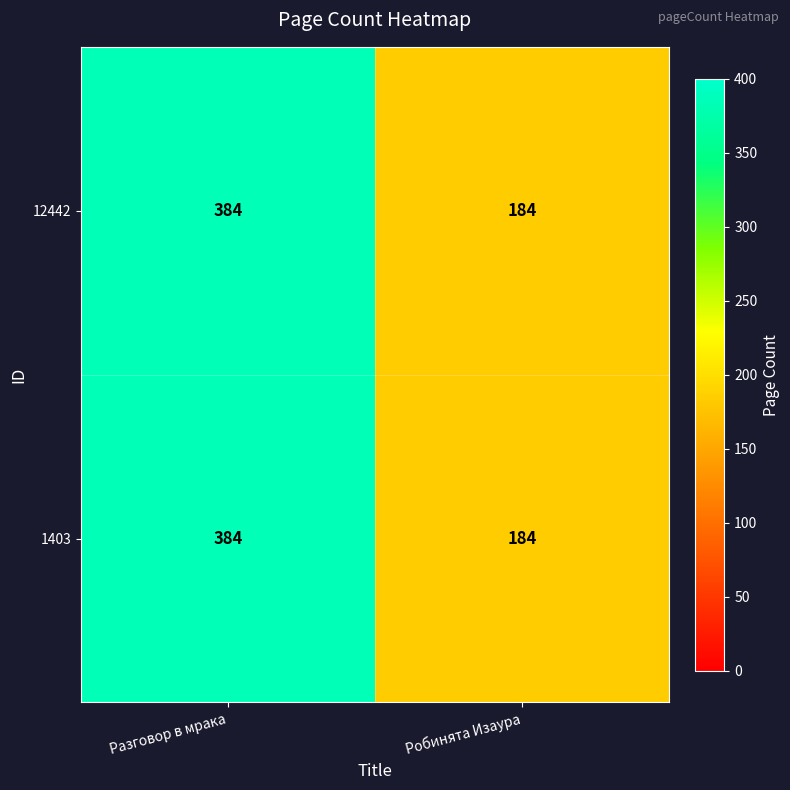

What is the sum of all 12442 values?

568